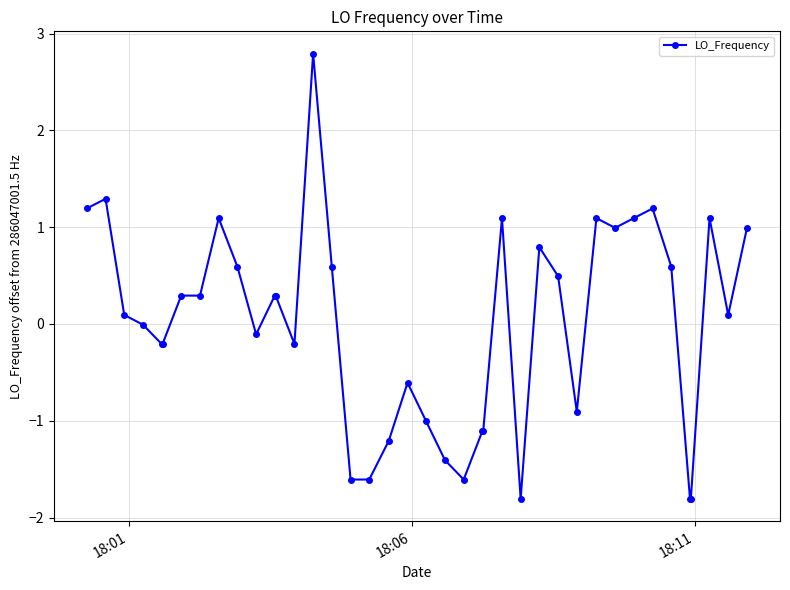

What is the value of the 34th point from the left?

1.2